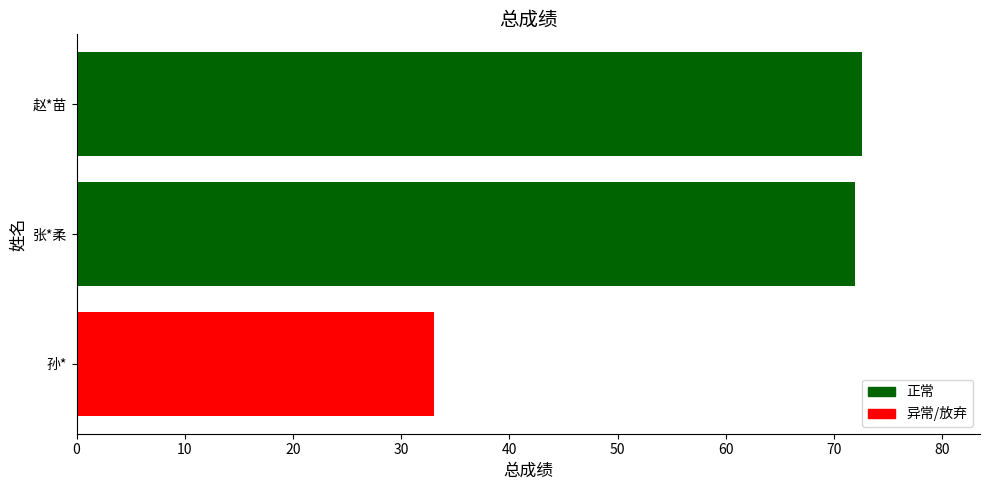

How many values exceed 71?

2